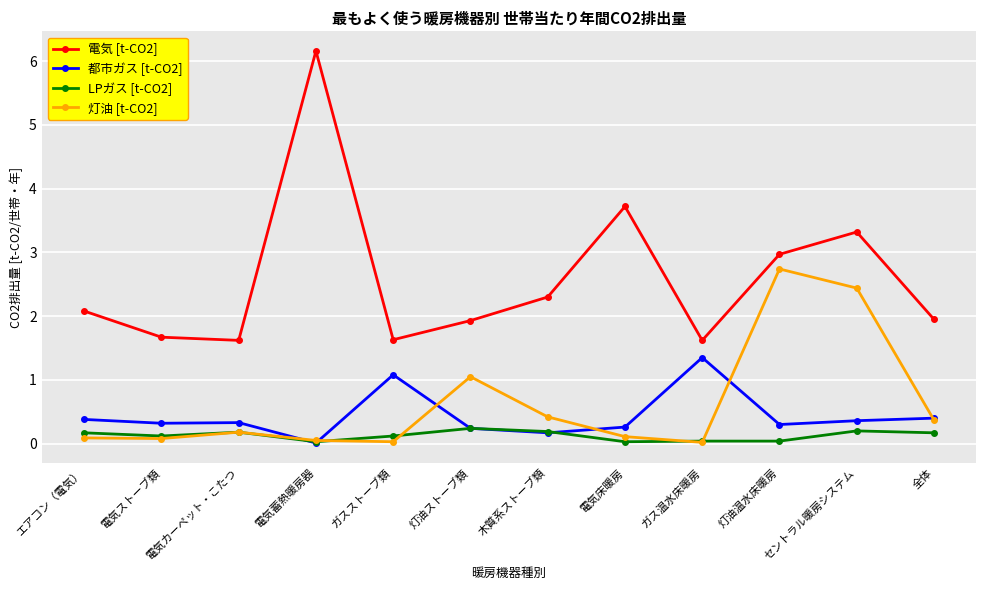

True or false: LPガス [t-CO2] has more than 0 points higher than both neighbors.

True